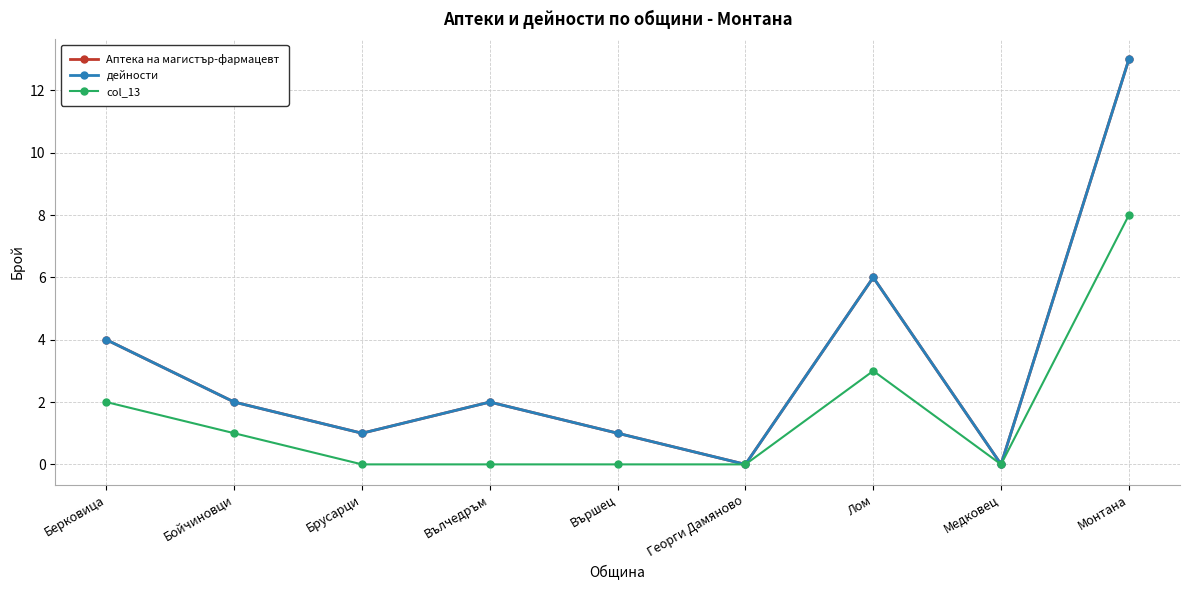

Which series has the largest total across all categories?

Аптека на магистър-фармацевт